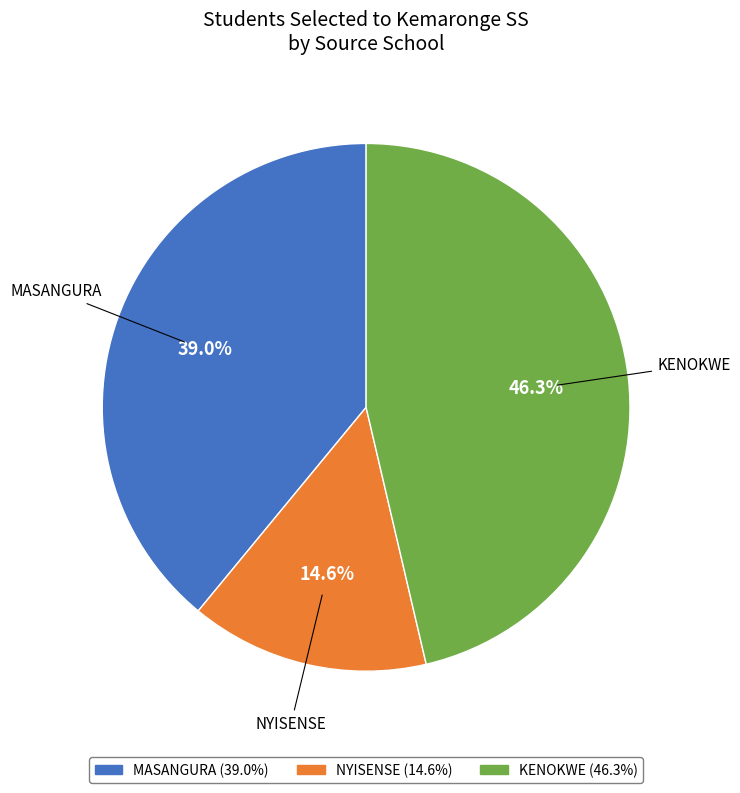

Is there a majority slice in this chart?

No